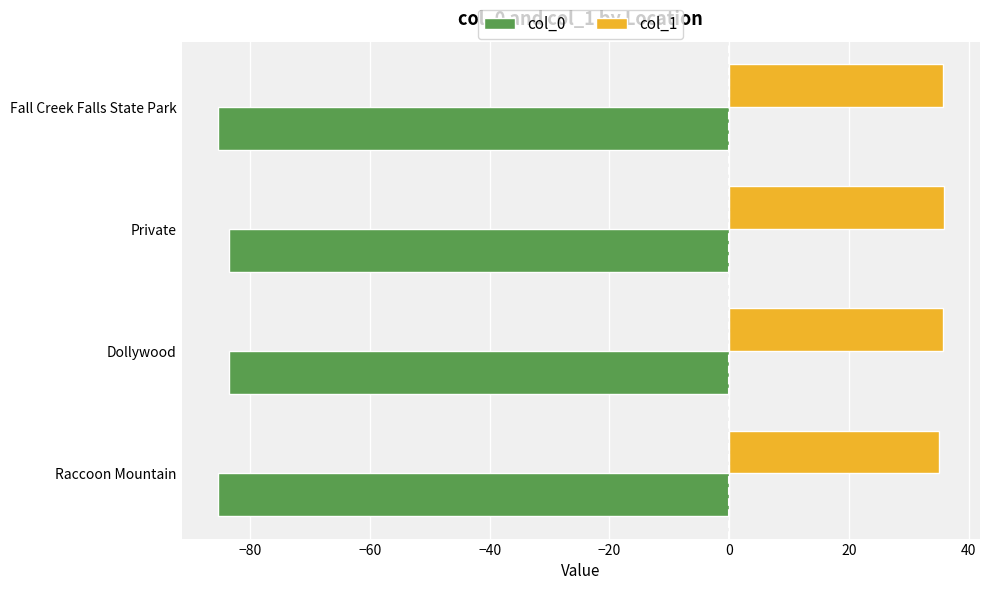

True or false: col_1 has a value of 19.8 at Dollywood.

False